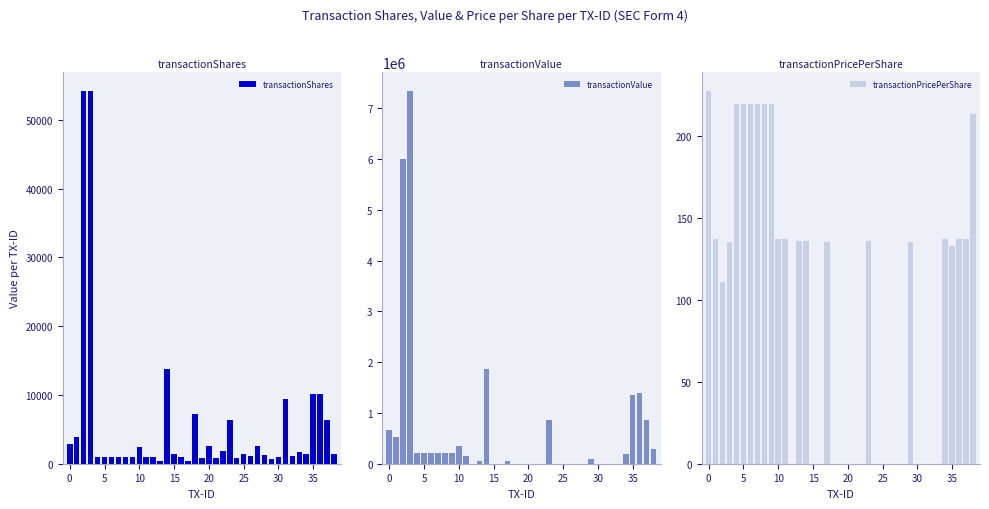

Which series changed the most between 20 and 25?

transactionShares